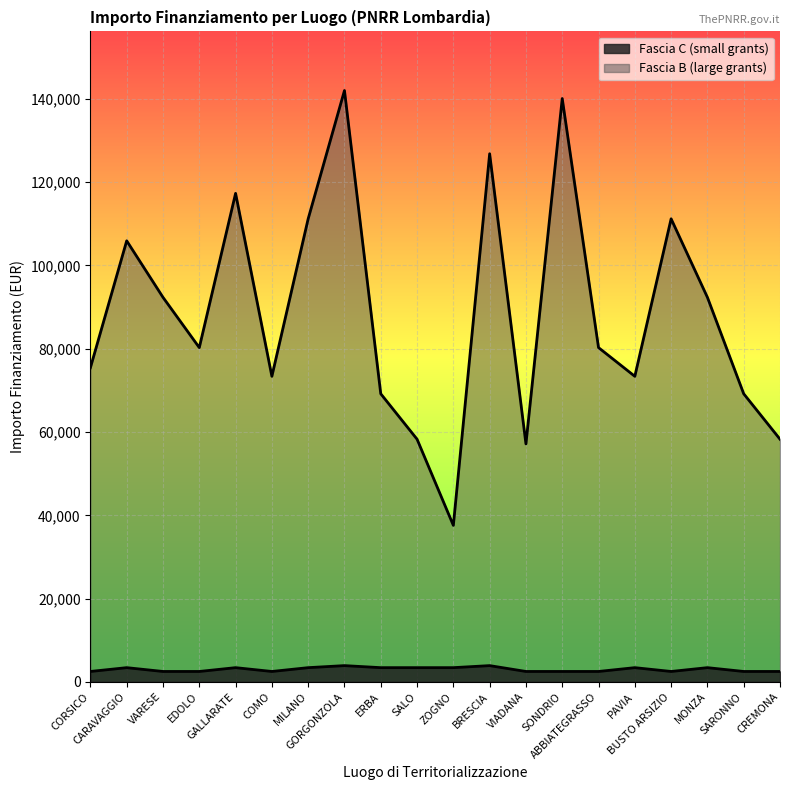

Which series has the largest total across all categories?

Fascia B